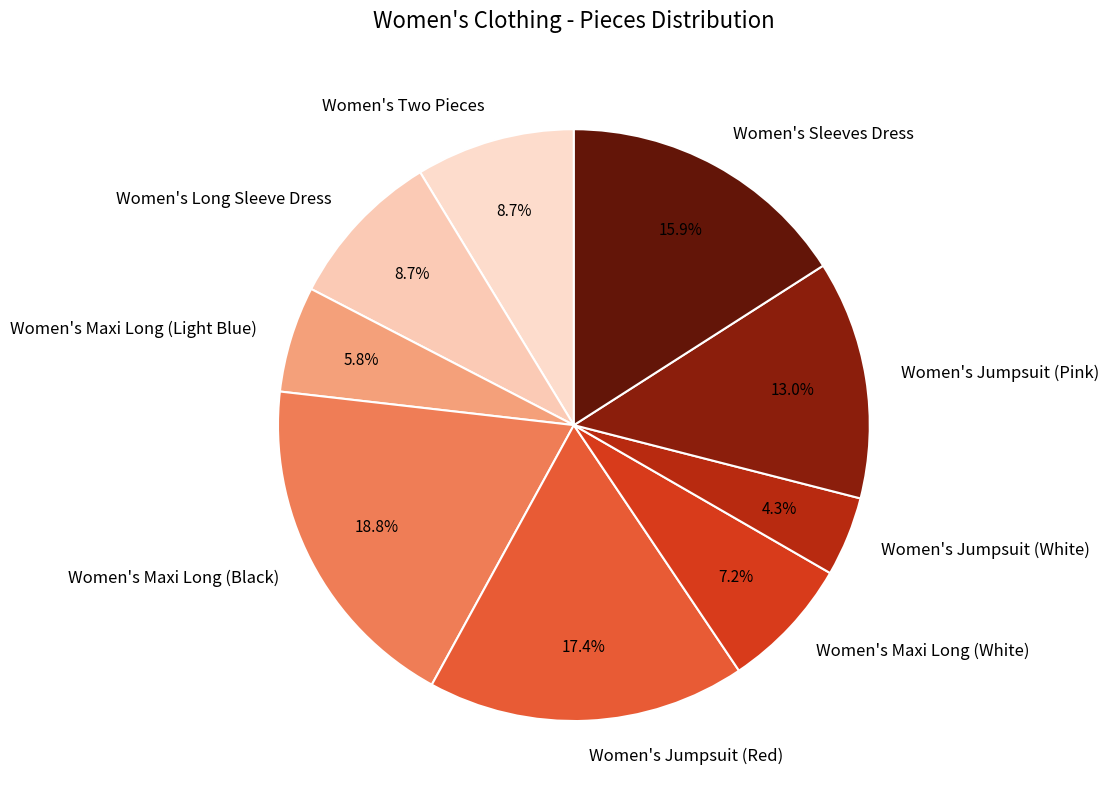

How many segments does this pie chart have?

9